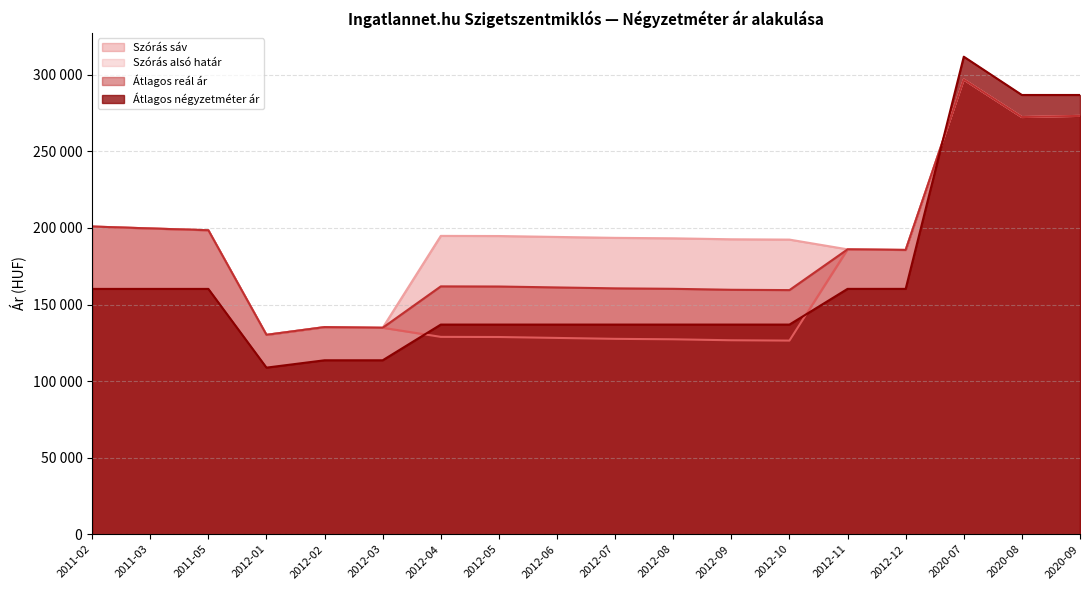

How many interior local peaks does the Átlagos négyzetméter ár (vonal) series have?

1